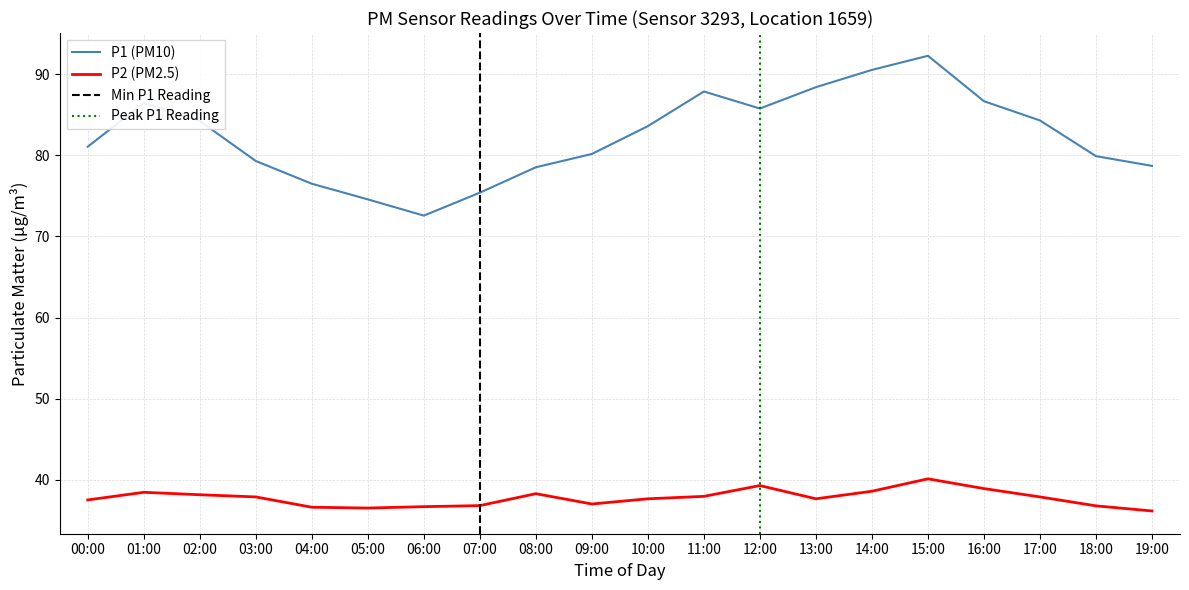

True or false: P1 and P2 cross at least once.

False